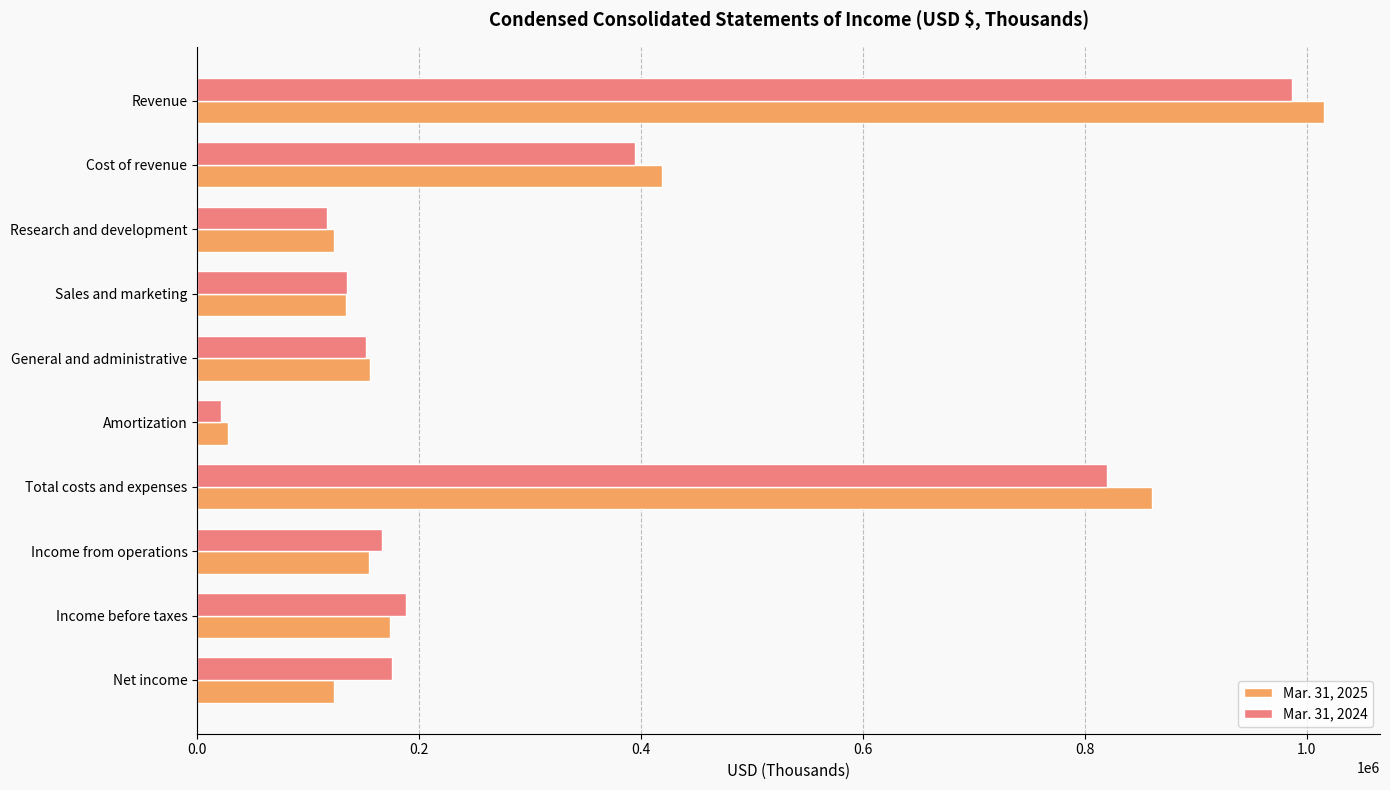

Where is Mar. 31, 2025 nearest to the value 521388?

Cost of revenue